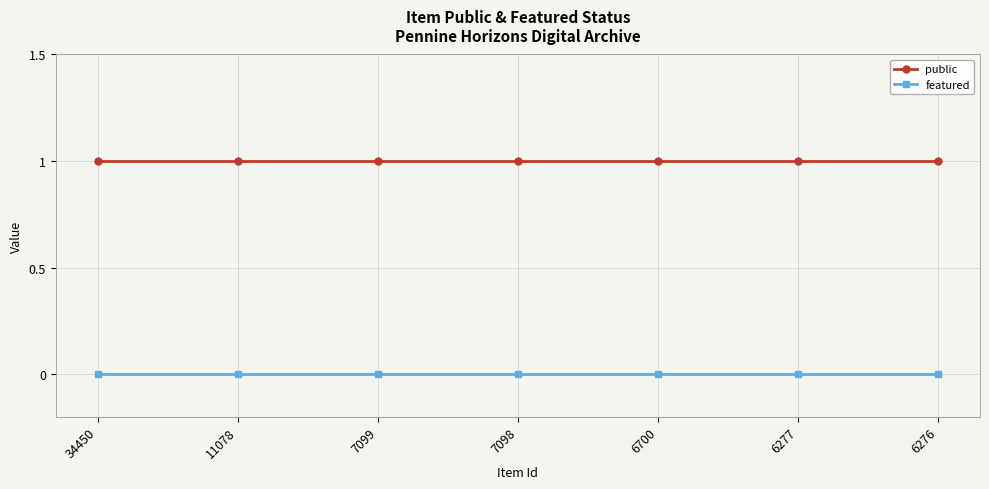

Rank the series by their maximum value, from lowest to highest.

featured, public